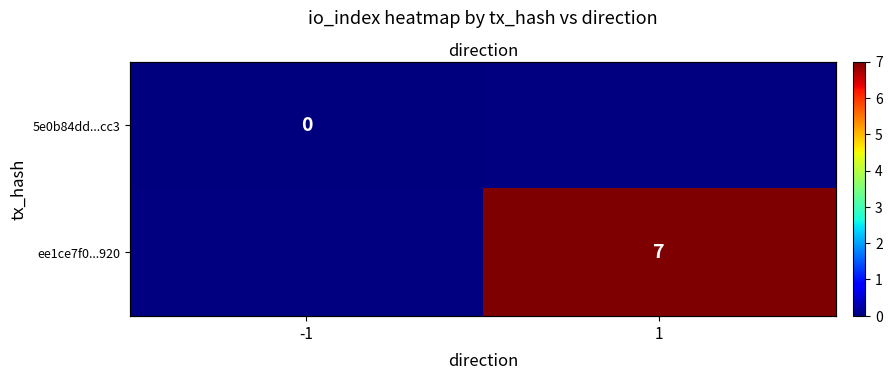

Rank the series at -1 from lowest to highest value.

5e0b84dd...cc3, ee1ce7f0...920